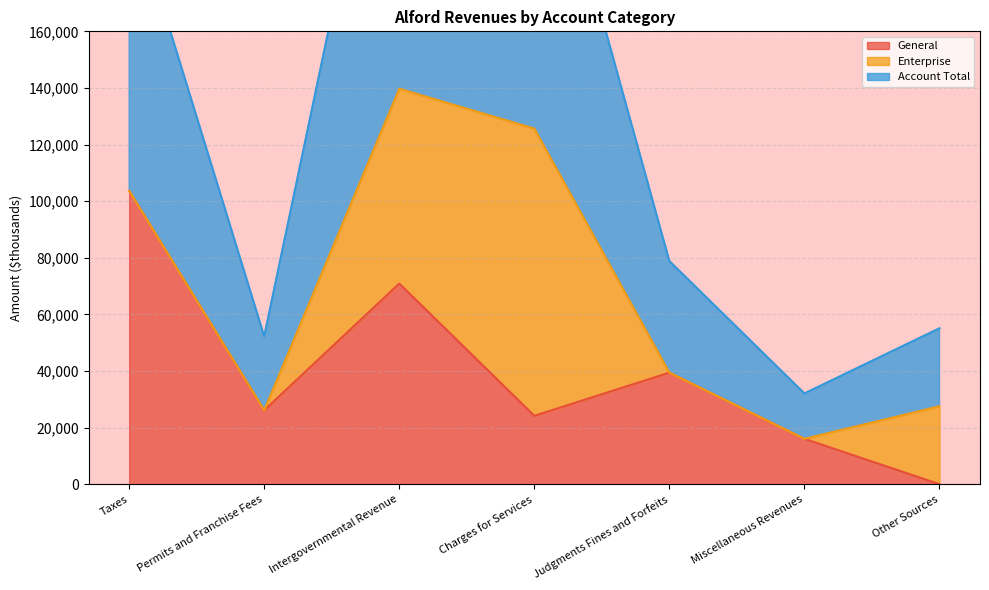

The value of General at Intergovernmental Revenue is 92187. True or false?

False